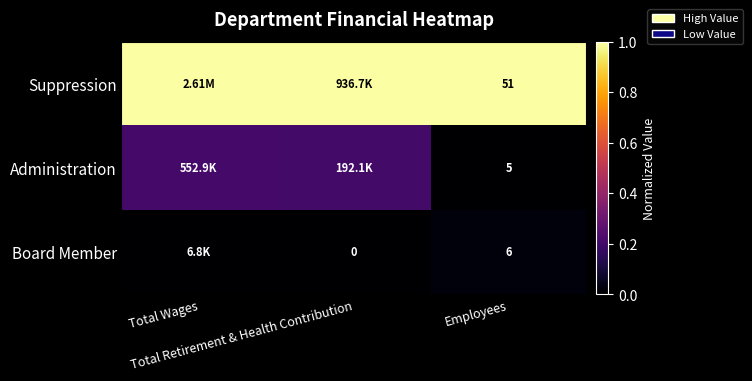

What is the difference between the highest and lowest values at Employees?

46.0